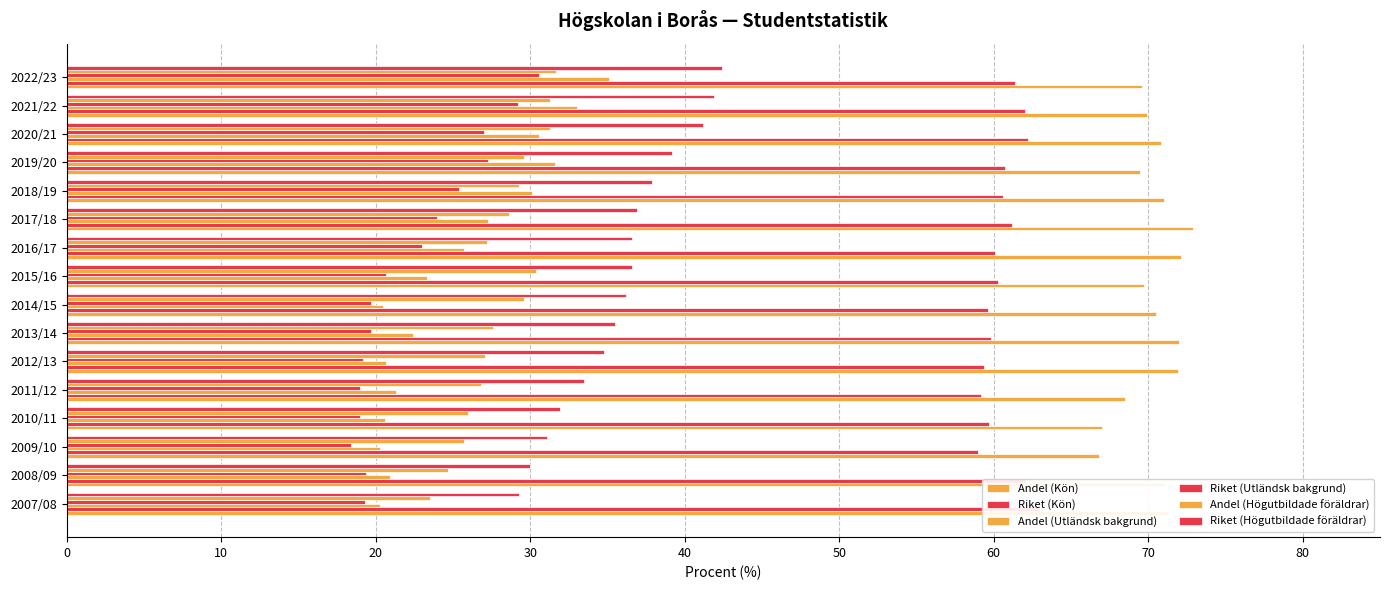

Rank the series at 2016/17 from lowest to highest value.

Riket (Utländsk bakgrund), Andel (Utländsk bakgrund), Andel (Högutbildade föräldrar), Riket (Högutbildade föräldrar), Riket (Kön), Andel (Kön)